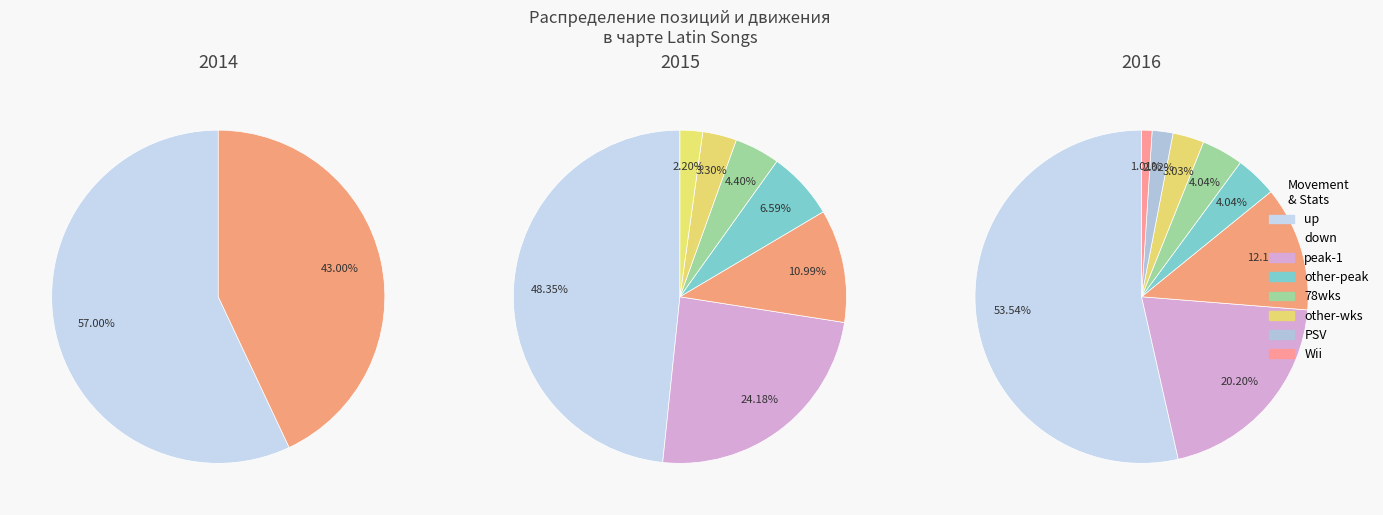

How many slices are in this pie chart?

2